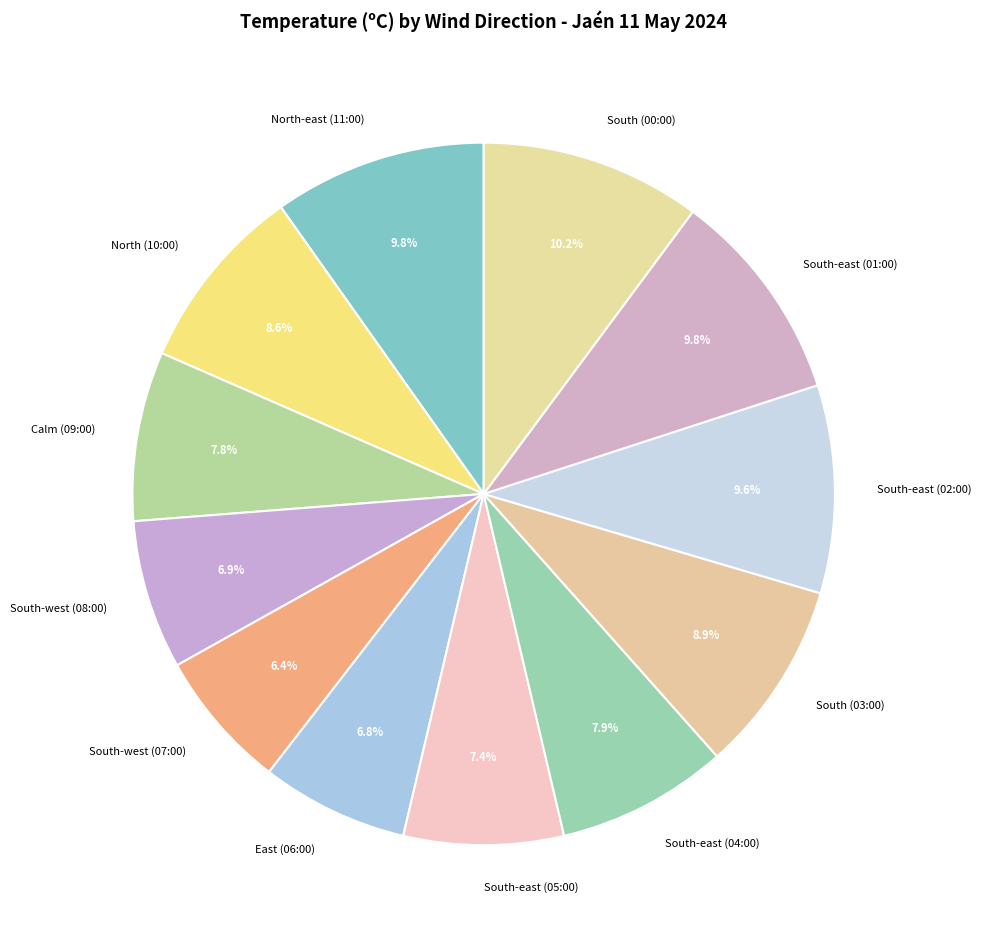

Approximately how many times larger is the value at South-east (04:00) compared to South-east (01:00)?

0.8